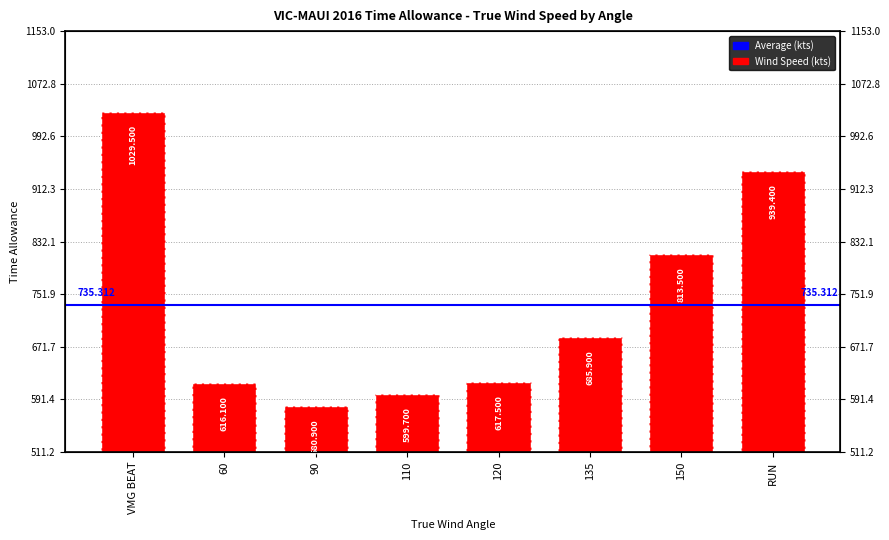

Reading left to right, extract all data points from this chart.

VMG BEAT=1029.5	60=616.1	90=580.9	110=599.7	120=617.5	135=685.9	150=813.5	RUN=939.4